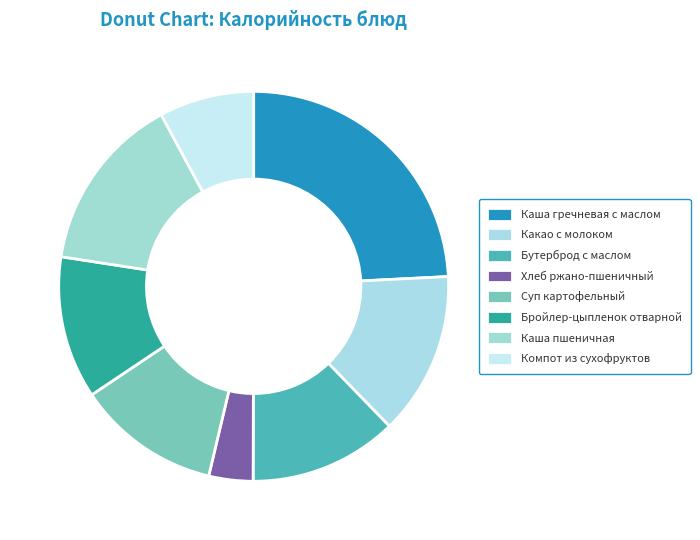

How many segments does this pie chart have?

8